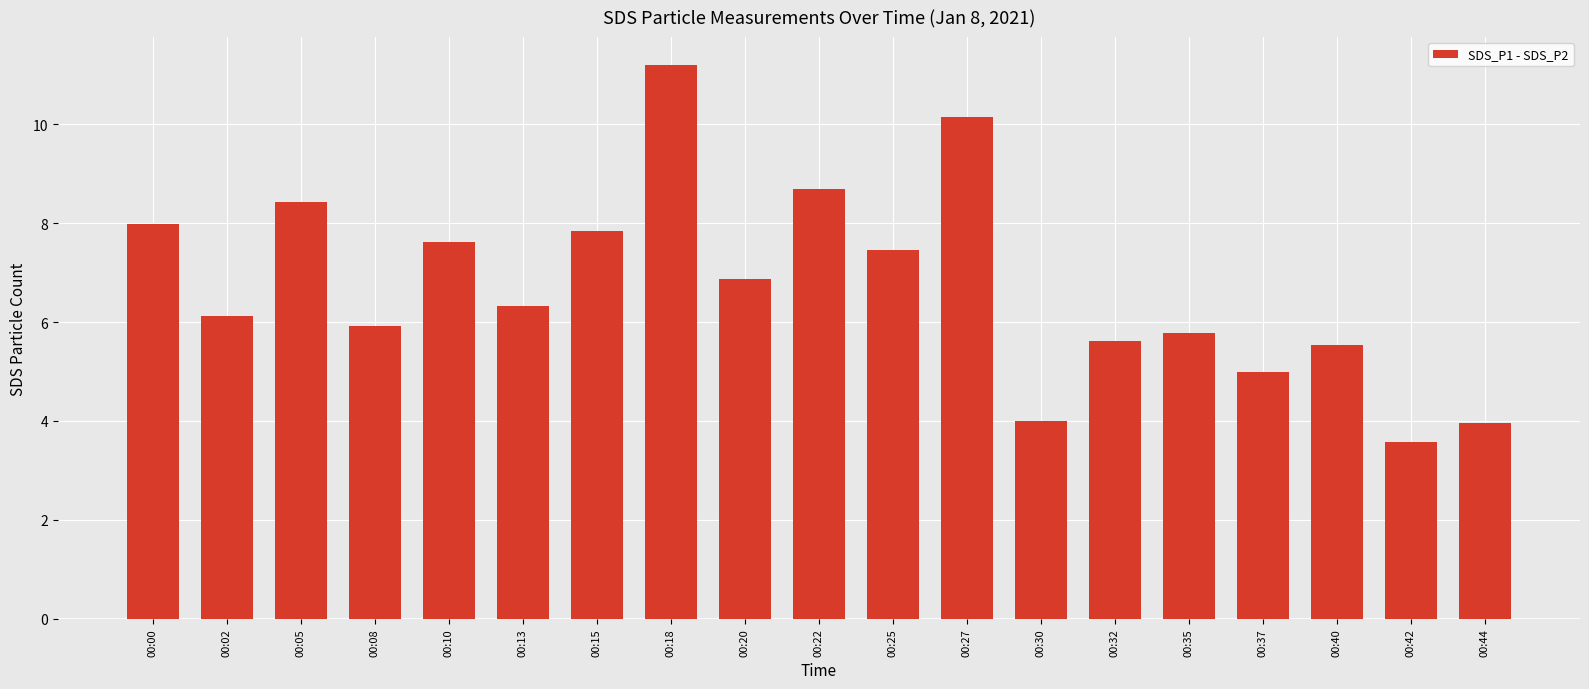

What is the difference between the second highest and second lowest values?

6.2